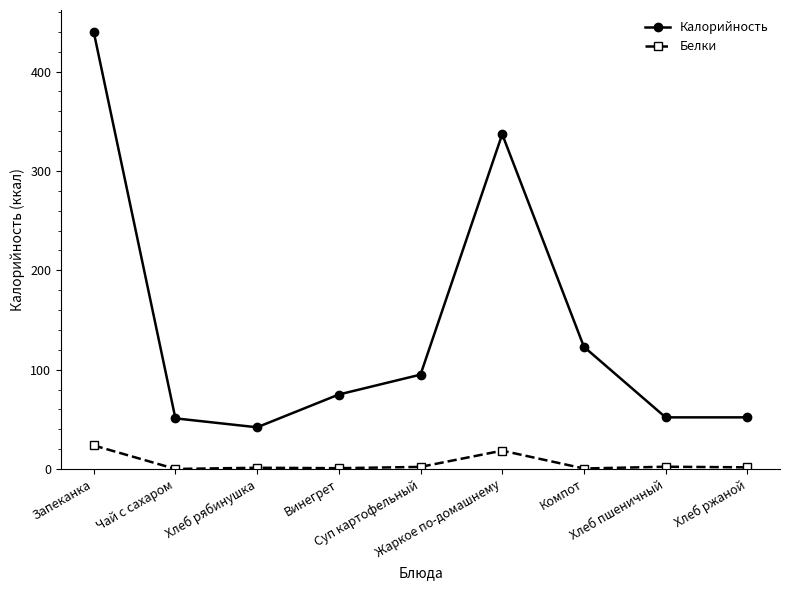

True or false: Калорийность and Белки cross at least once.

False